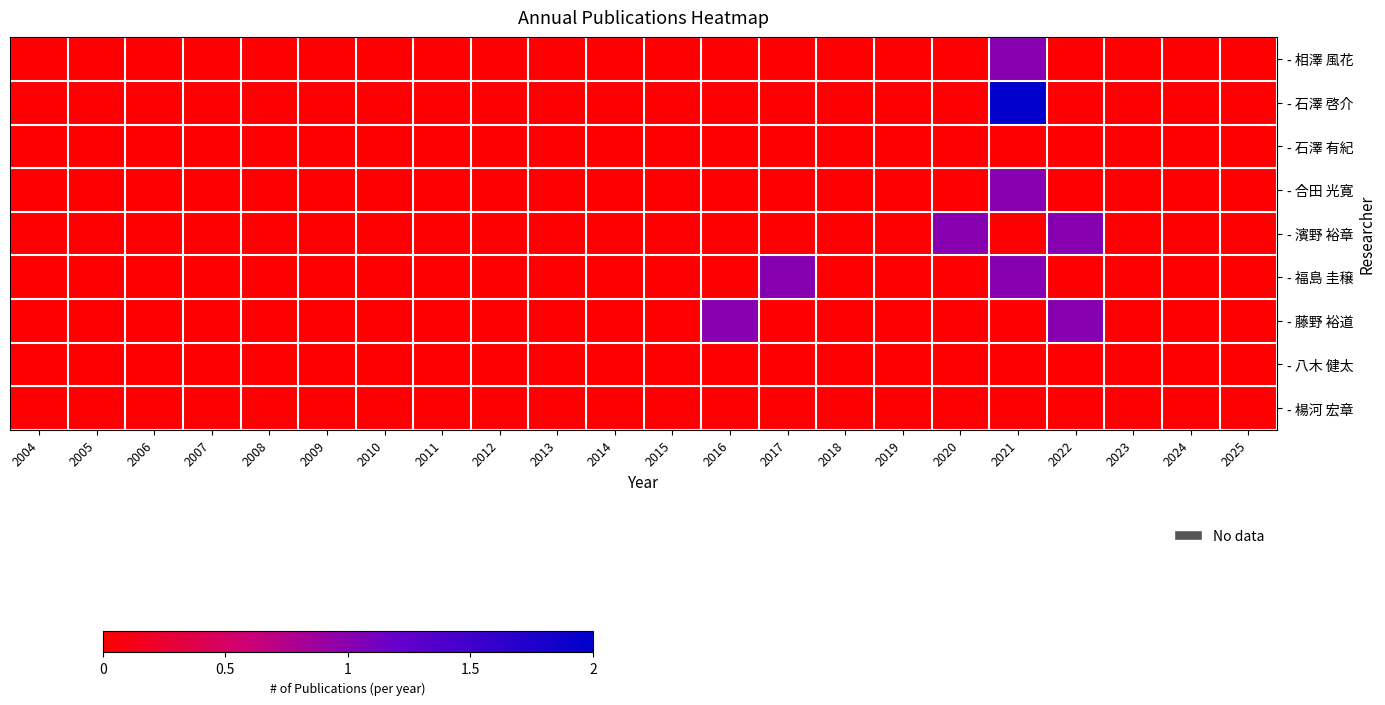

Reading left to right, what are all the values shown in this chart?

- 相澤 風花: 2004=0	2005=0	2006=0	2007=0	2008=0	2009=0	2010=0	2011=0	2012=0	2013=0	2014=0	2015=0	2016=0	2017=0	2018=0	2019=0	2020=0	2021=1	2022=0	2023=0	2024=0	2025=0
- 石澤 啓介: 2004=0	2005=0	2006=0	2007=0	2008=0	2009=0	2010=0	2011=0	2012=0	2013=0	2014=0	2015=0	2016=0	2017=0	2018=0	2019=0	2020=0	2021=2	2022=0	2023=0	2024=0	2025=0
- 石澤 有紀: 2004=0	2005=0	2006=0	2007=0	2008=0	2009=0	2010=0	2011=0	2012=0	2013=0	2014=0	2015=0	2016=0	2017=0	2018=0	2019=0	2020=0	2021=0	2022=0	2023=0	2024=0	2025=0
- 合田 光寛: 2004=0	2005=0	2006=0	2007=0	2008=0	2009=0	2010=0	2011=0	2012=0	2013=0	2014=0	2015=0	2016=0	2017=0	2018=0	2019=0	2020=0	2021=1	2022=0	2023=0	2024=0	2025=0
- 濱野 裕章: 2004=0	2005=0	2006=0	2007=0	2008=0	2009=0	2010=0	2011=0	2012=0	2013=0	2014=0	2015=0	2016=0	2017=0	2018=0	2019=0	2020=1	2021=0	2022=1	2023=0	2024=0	2025=0
- 福島 圭穣: 2004=0	2005=0	2006=0	2007=0	2008=0	2009=0	2010=0	2011=0	2012=0	2013=0	2014=0	2015=0	2016=0	2017=1	2018=0	2019=0	2020=0	2021=1	2022=0	2023=0	2024=0	2025=0
- 藤野 裕道: 2004=0	2005=0	2006=0	2007=0	2008=0	2009=0	2010=0	2011=0	2012=0	2013=0	2014=0	2015=0	2016=1	2017=0	2018=0	2019=0	2020=0	2021=0	2022=1	2023=0	2024=0	2025=0
- 八木 健太: 2004=0	2005=0	2006=0	2007=0	2008=0	2009=0	2010=0	2011=0	2012=0	2013=0	2014=0	2015=0	2016=0	2017=0	2018=0	2019=0	2020=0	2021=0	2022=0	2023=0	2024=0	2025=0
- 楊河 宏章: 2004=0	2005=0	2006=0	2007=0	2008=0	2009=0	2010=0	2011=0	2012=0	2013=0	2014=0	2015=0	2016=0	2017=0	2018=0	2019=0	2020=0	2021=0	2022=0	2023=0	2024=0	2025=0